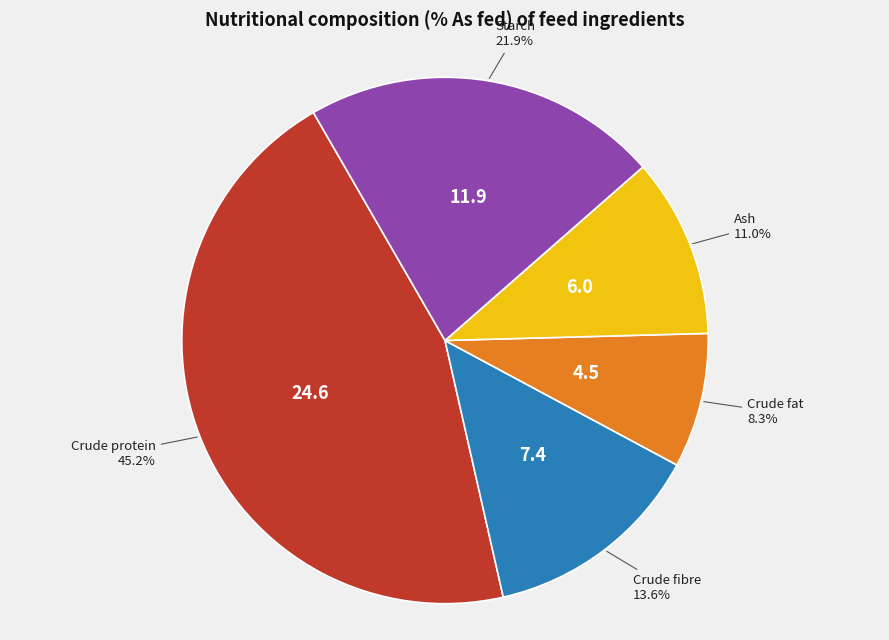

Does Crude protein account for over 50% of the chart?

No